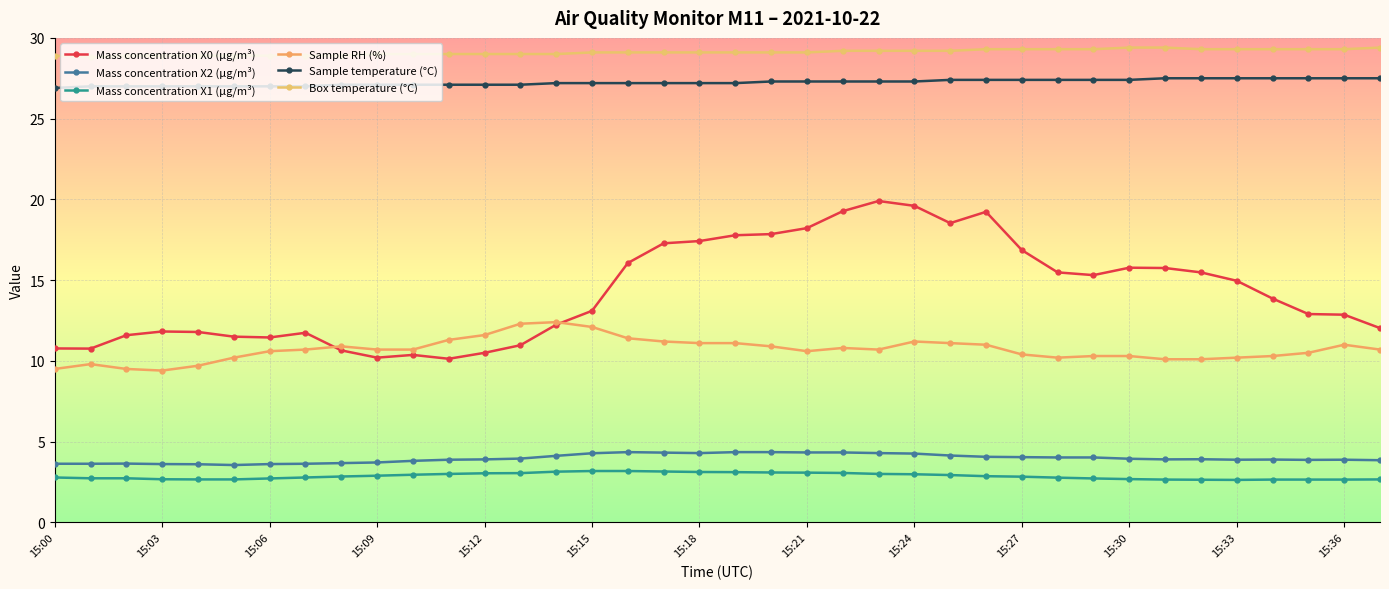

List the series in order of their peak value, lowest first.

Mass concentration X1 (μg/m³), Mass concentration X2 (μg/m³), Sample RH (%), Mass concentration X0 (μg/m³), Sample temperature (°C), Box temperature (°C)